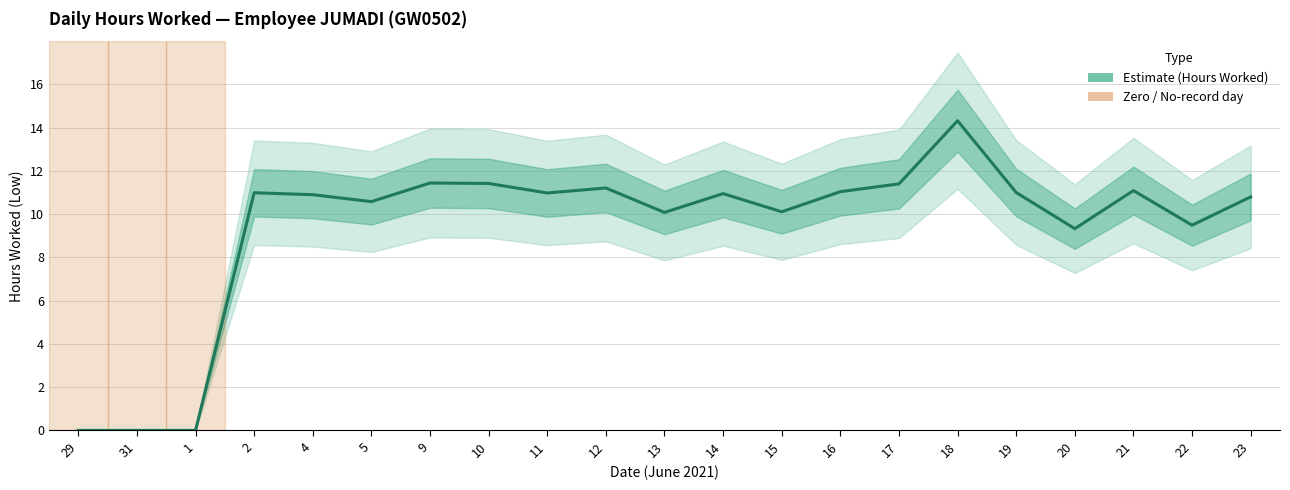

What is the value of the 12th point from the left?

10.9